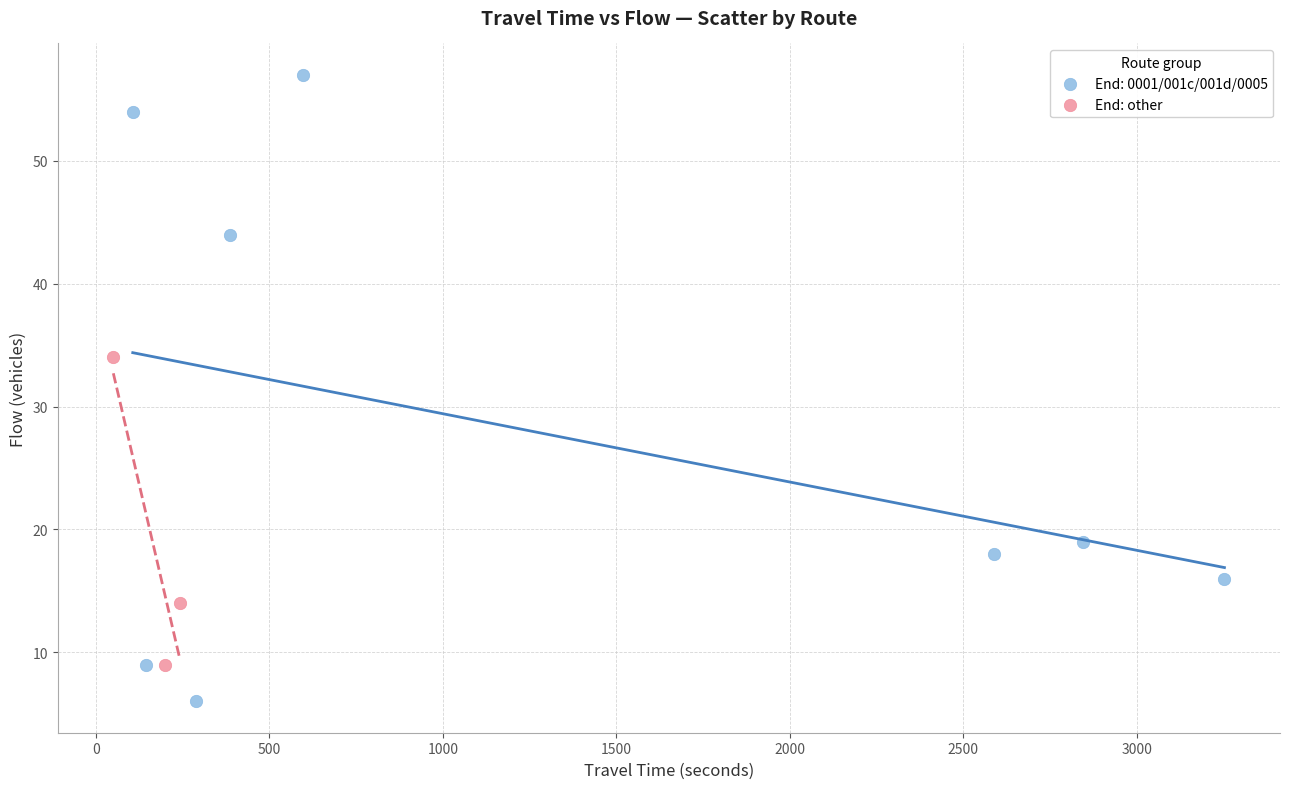

Which series contains the lowest Y value?

End: 0001/001c/001d/0005